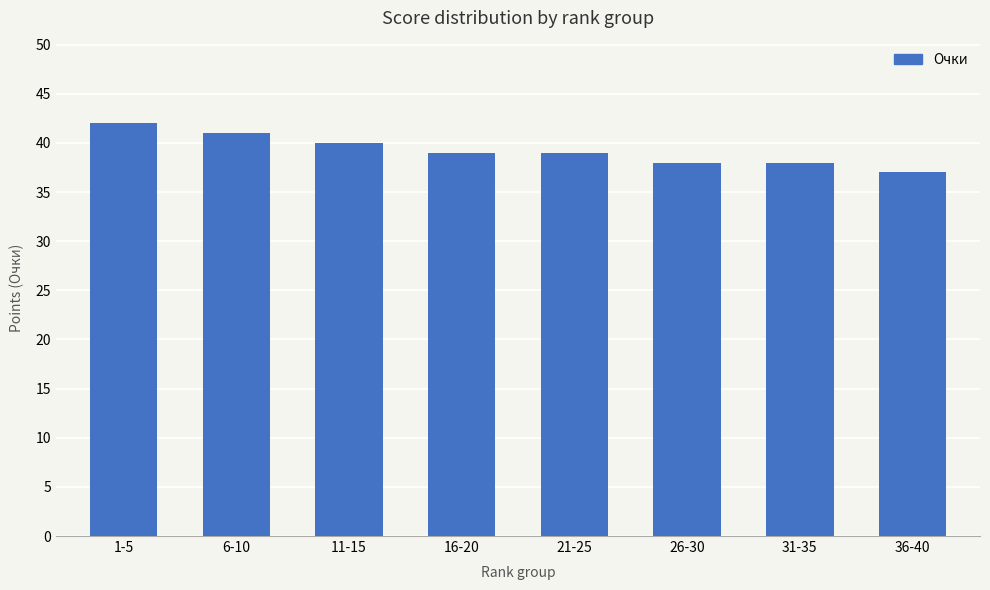

The value at 36-40 is 51. True or false?

False